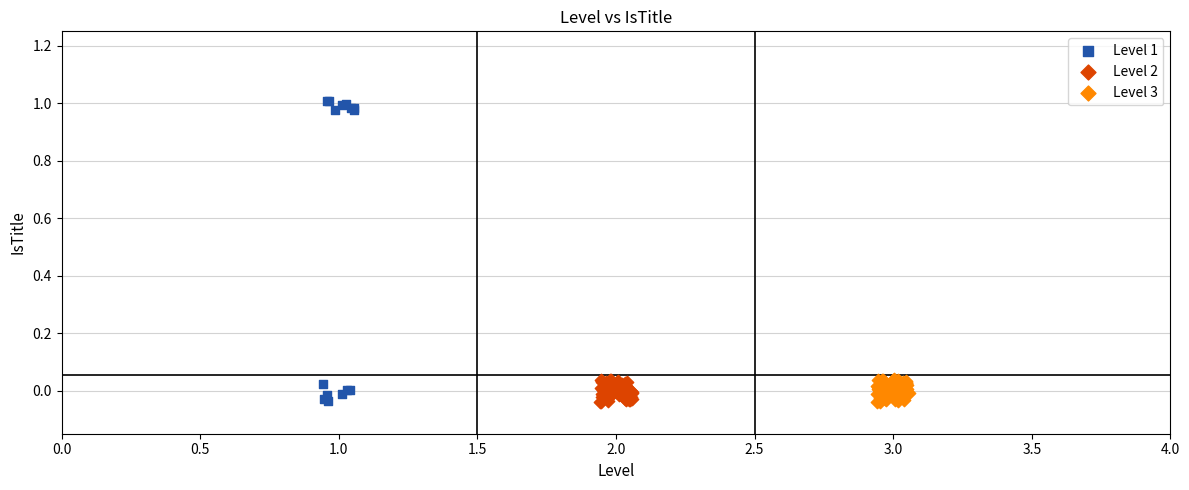

Which series has the widest spread of Y values?

Level 1